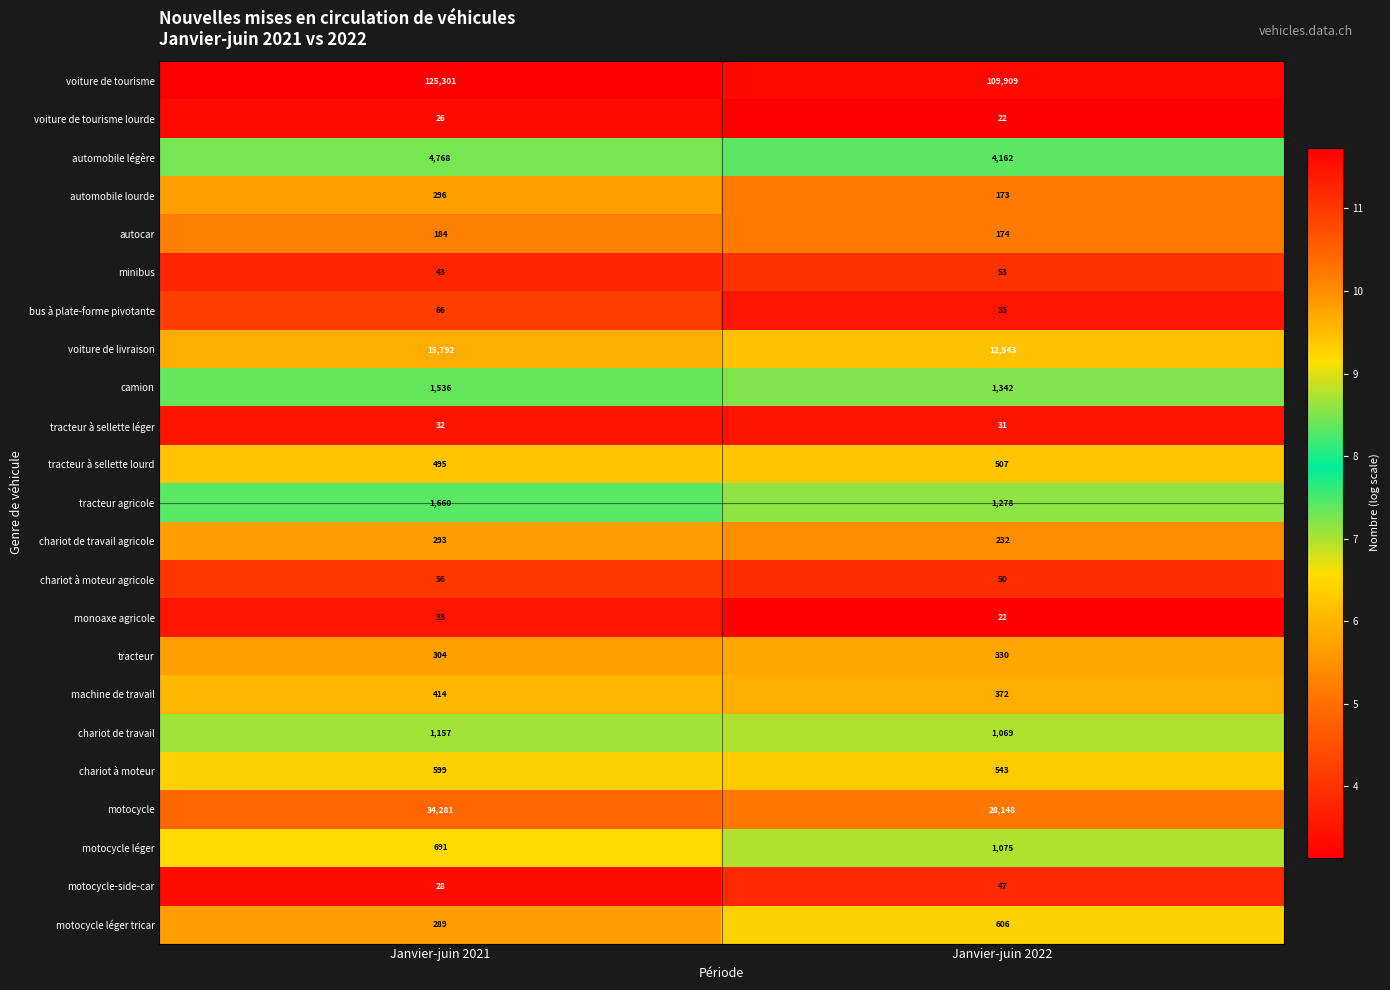

Which series has the largest total across all categories?

voiture de tourisme